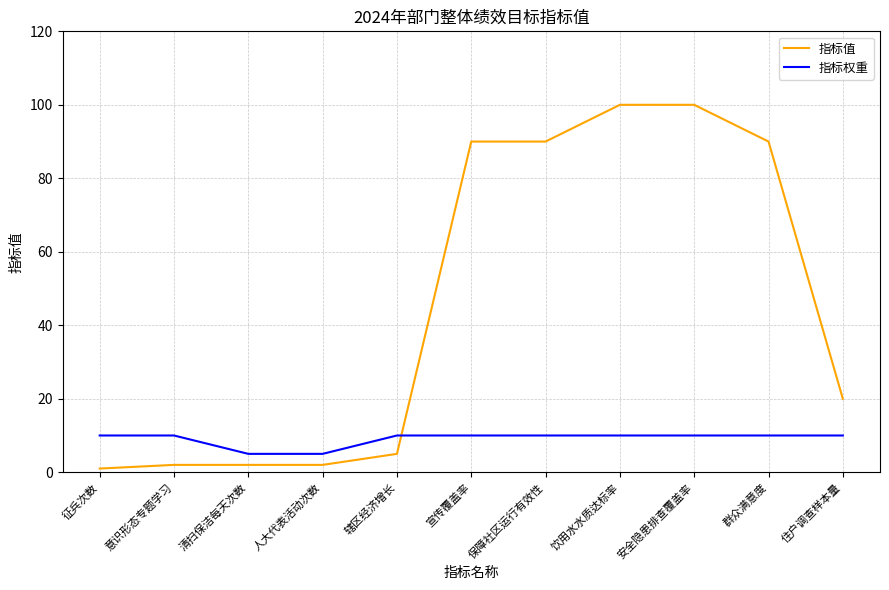

What position from the left is 饮用水水质达标率?

8